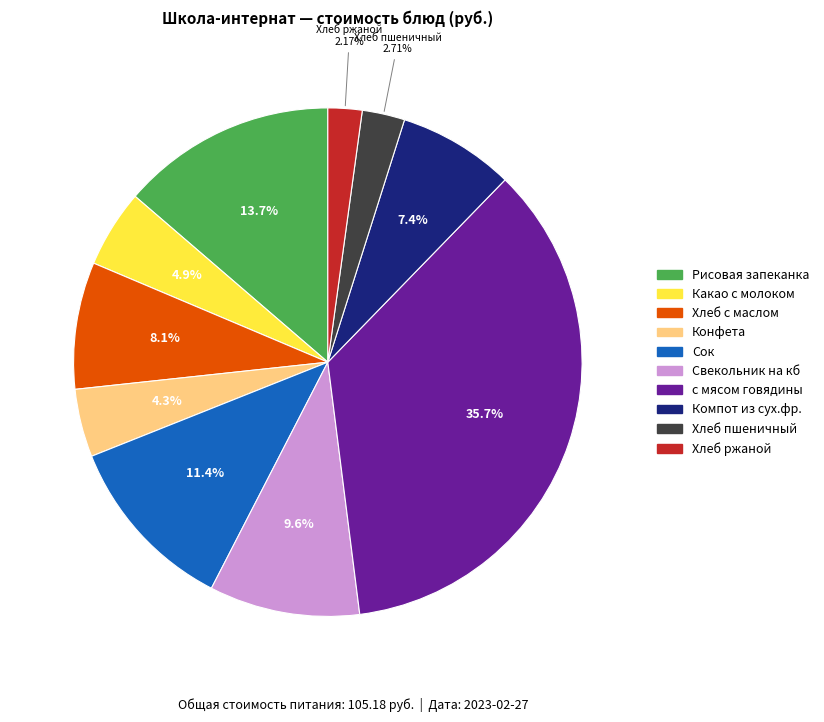

What percentage is NOT represented by Сок?

88.6%